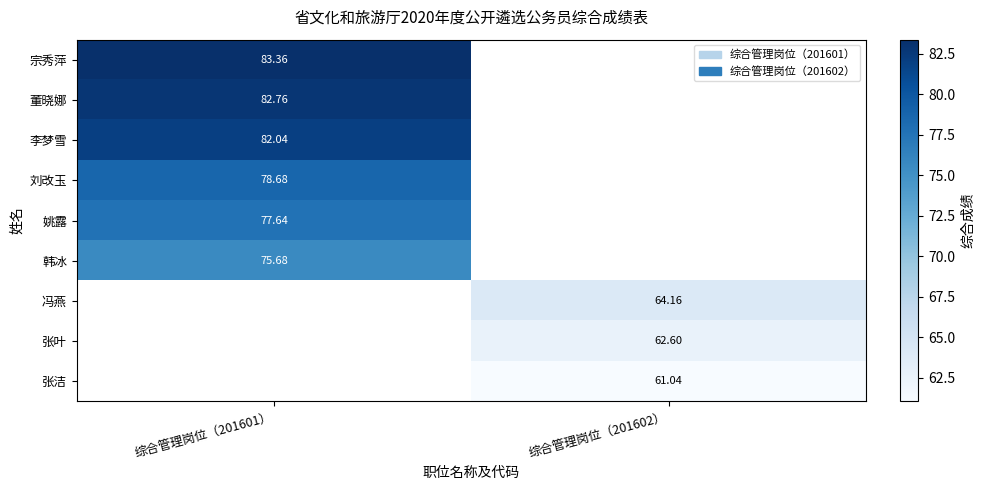

How many categories are shown in the chart?

2